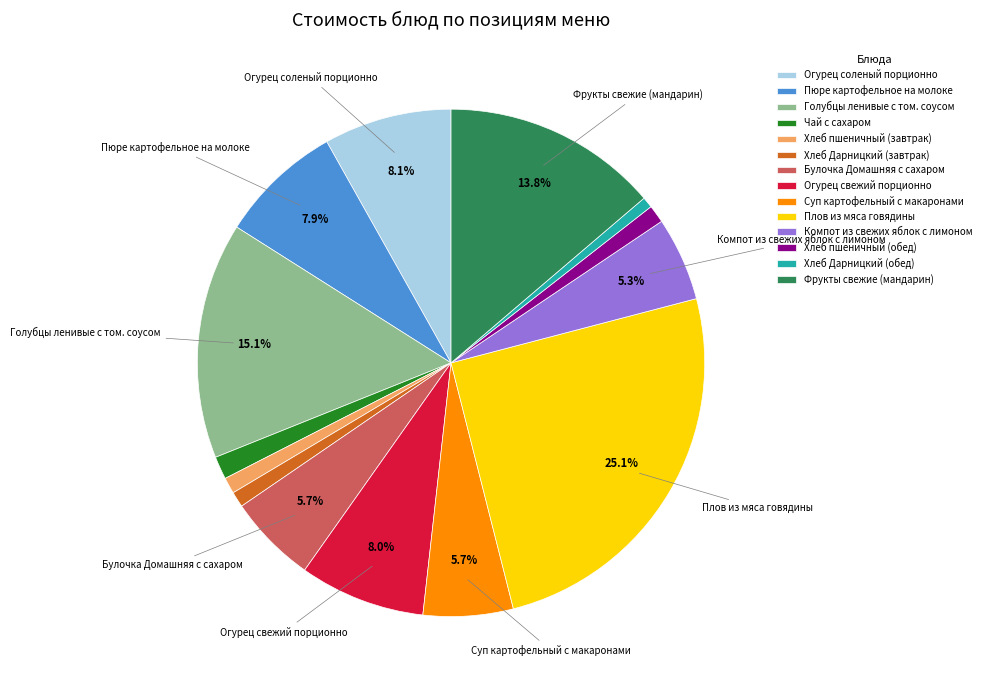

Is there any slice that represents more than half of the pie?

No